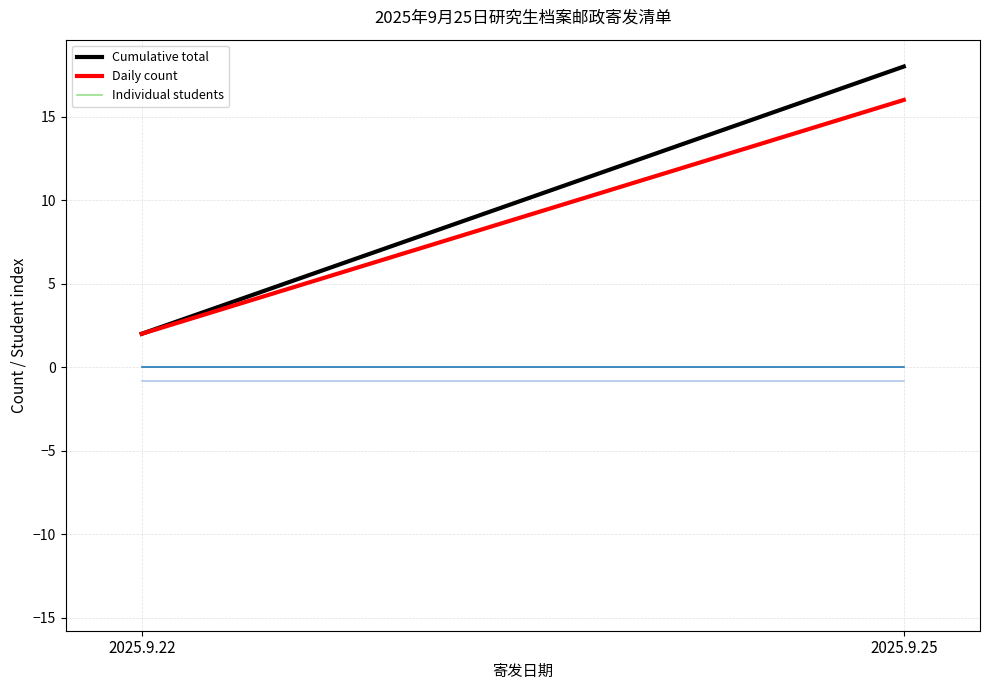

At how many categories does at least one series exceed 9?

1